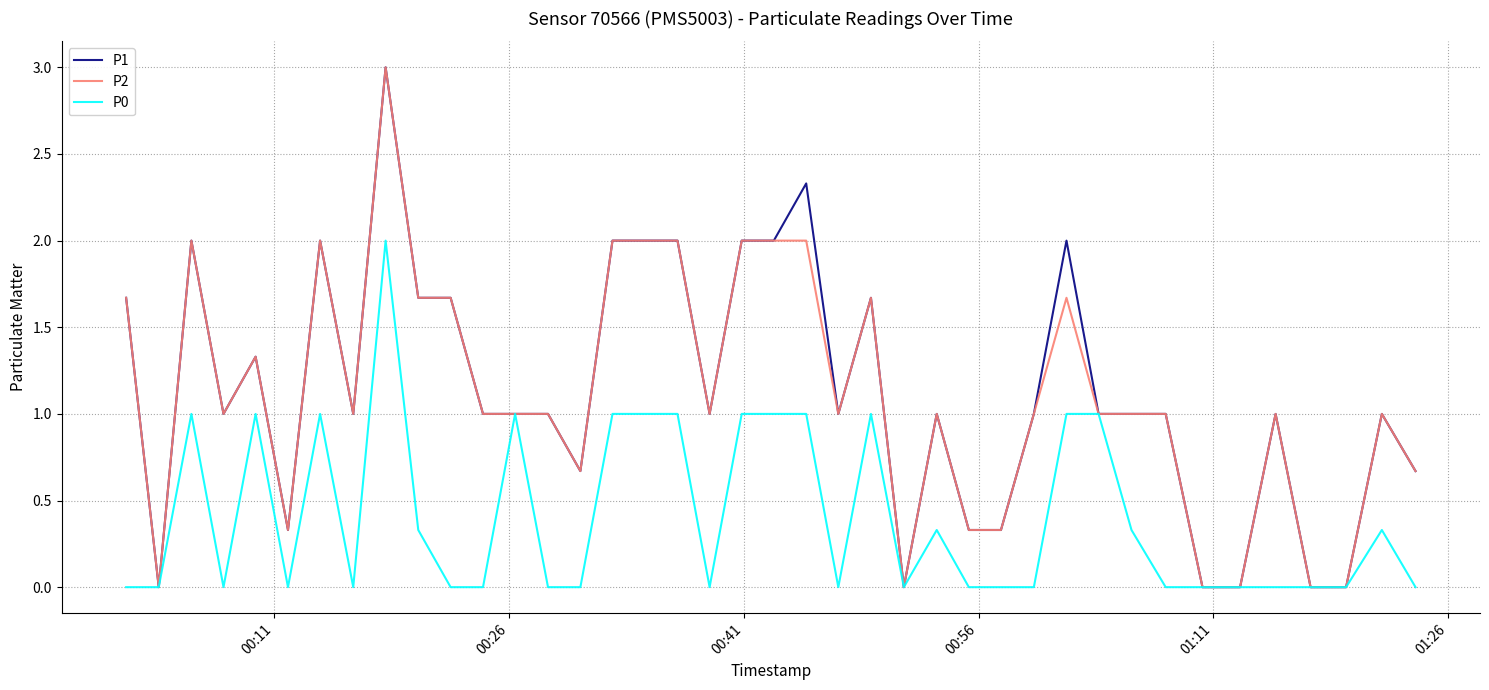

What is the greatest value displayed?

3.0